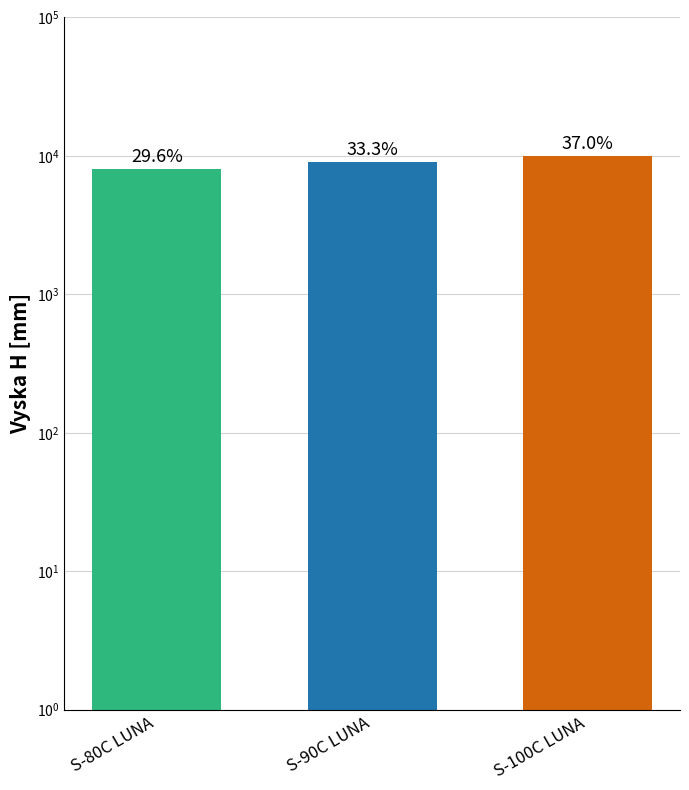

What is the maximum value shown in the chart?

10000